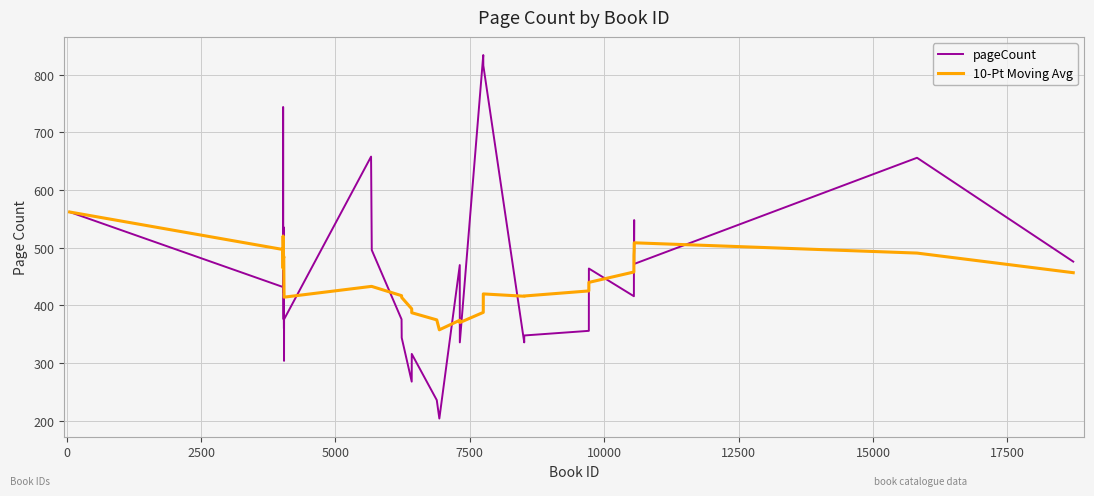

List the series in order of their peak value, highest first.

pageCount, 10-Pt Moving Avg